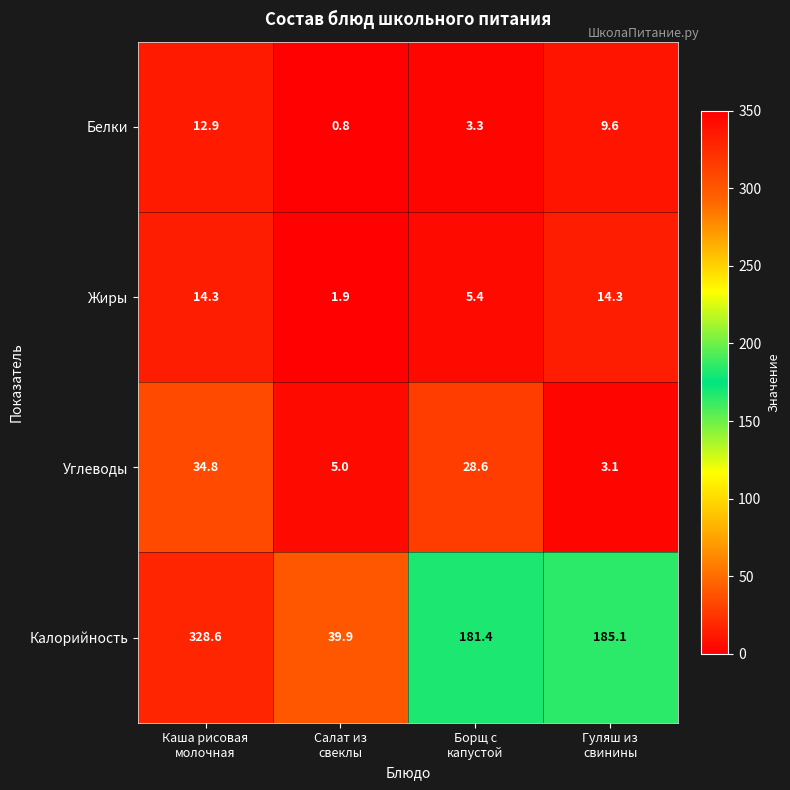

Rank the series by their maximum value, from highest to lowest.

Калорийность, Углеводы, Жиры, Белки